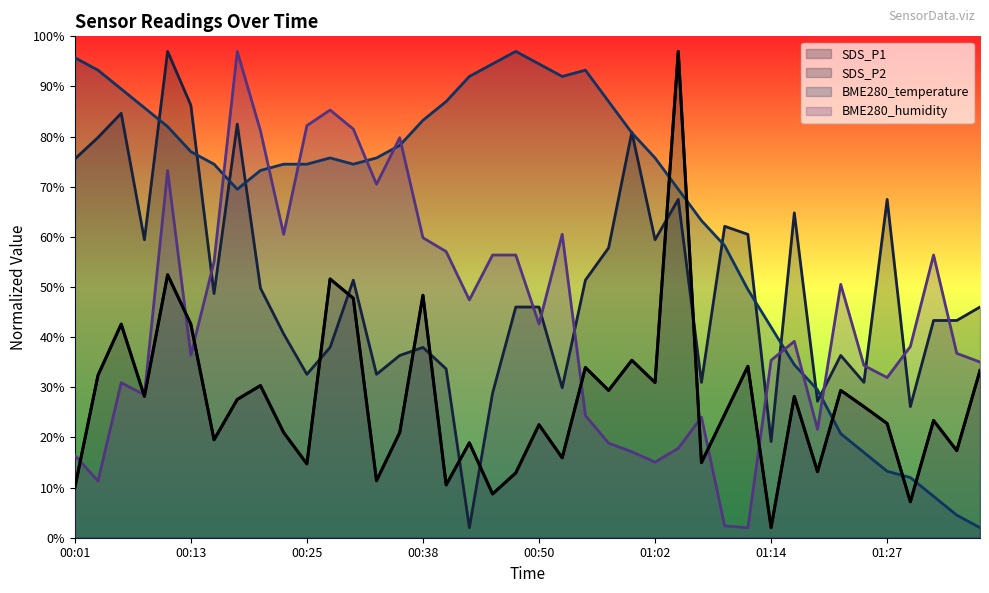

Does the chart display data point markers on the line(s)?

No